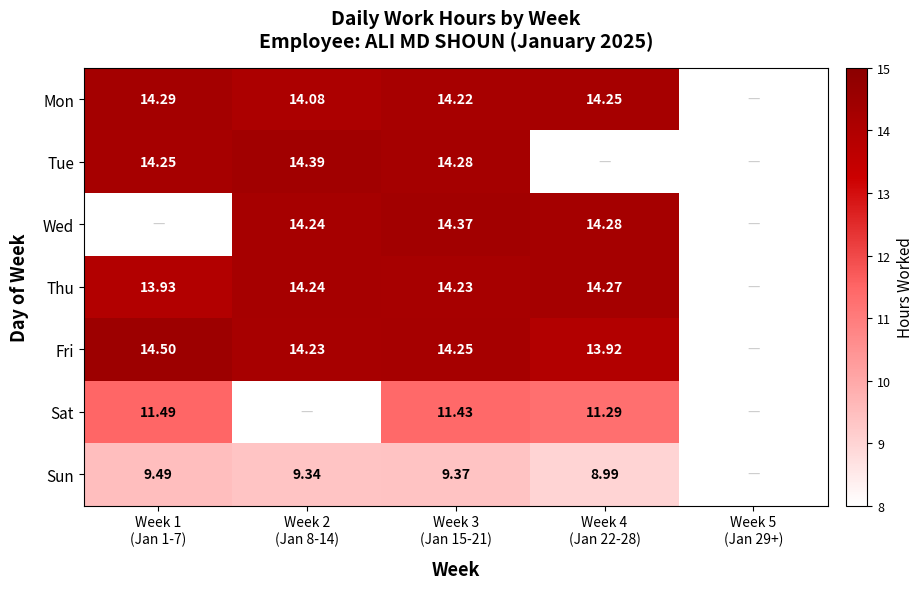

At how many categories does at least one series exceed 10?

4